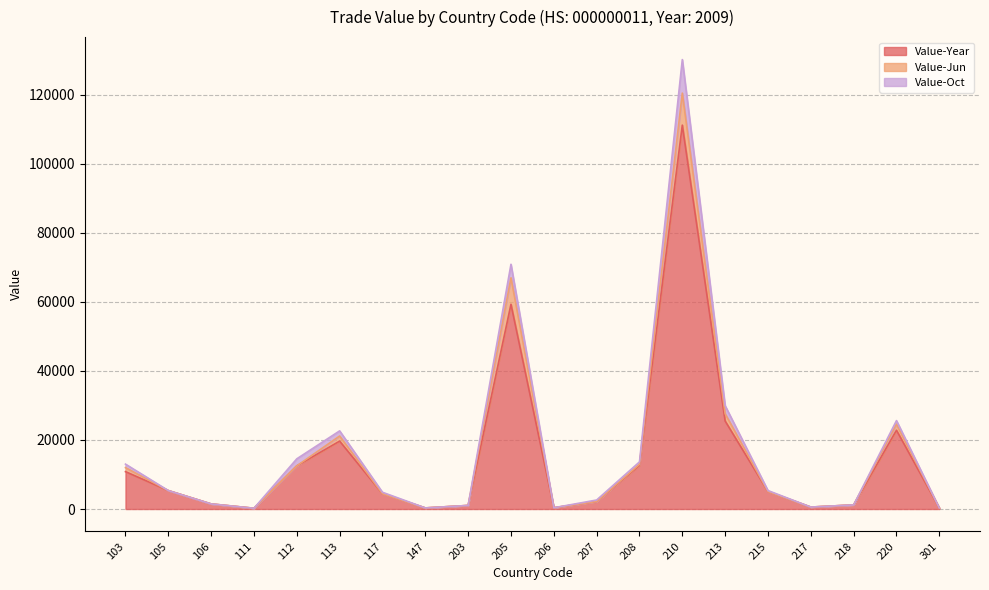

At which category is the sum across all series the highest?

210